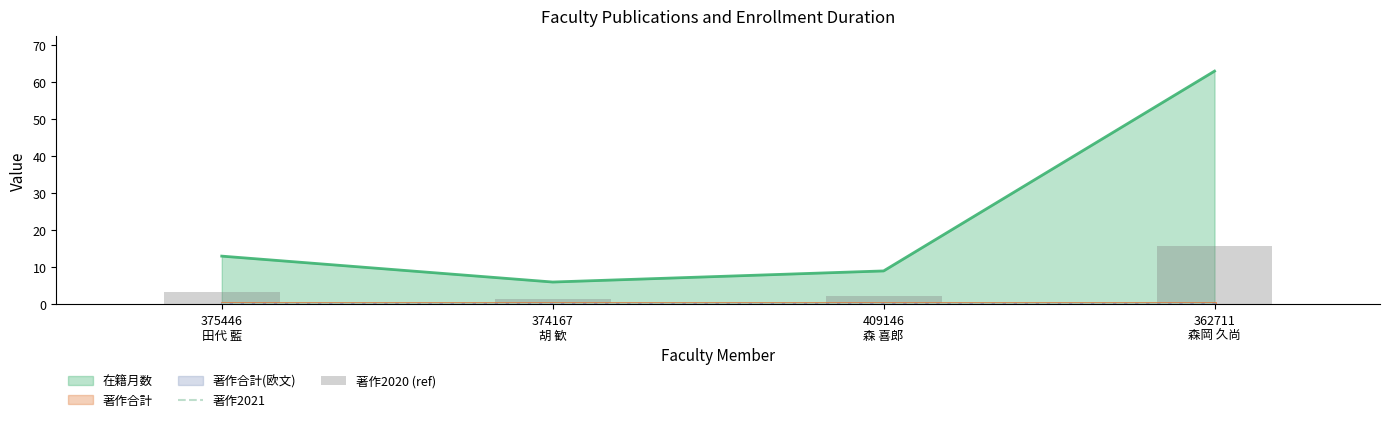

How many categories are shown in the chart?

4